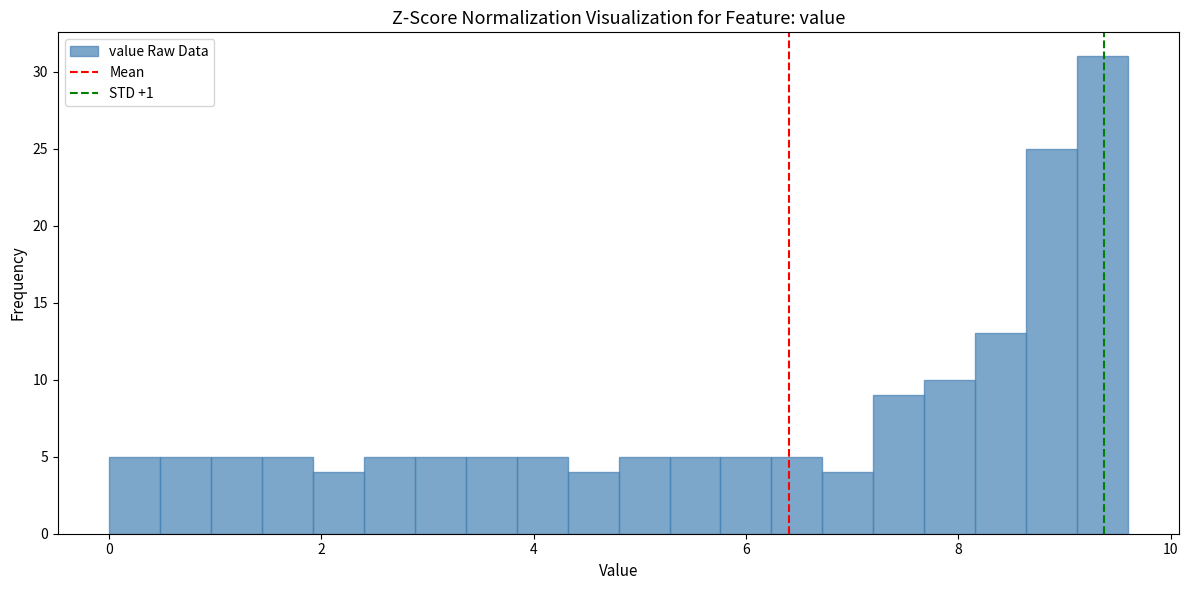

Around what value on the x-axis is the tallest bar? Give the approximate position of its centre, as read against the axis.

9.4